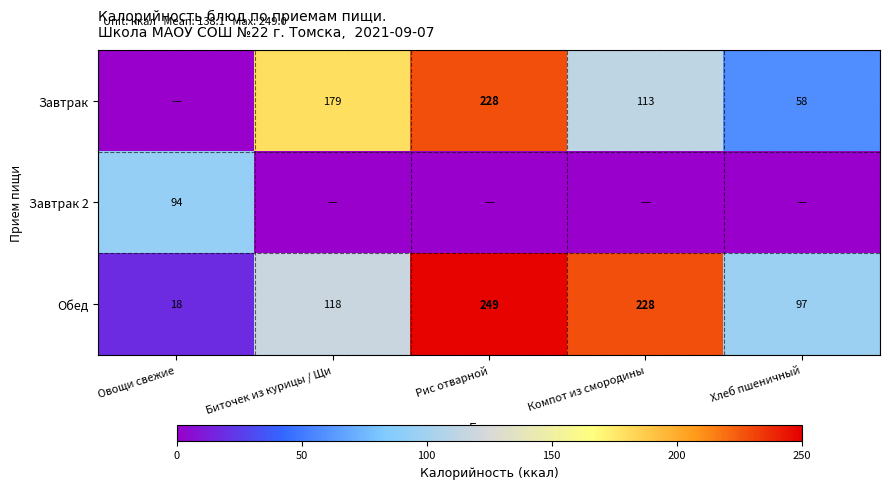

What is the difference between the second highest and minimum values in the Обед series?

210